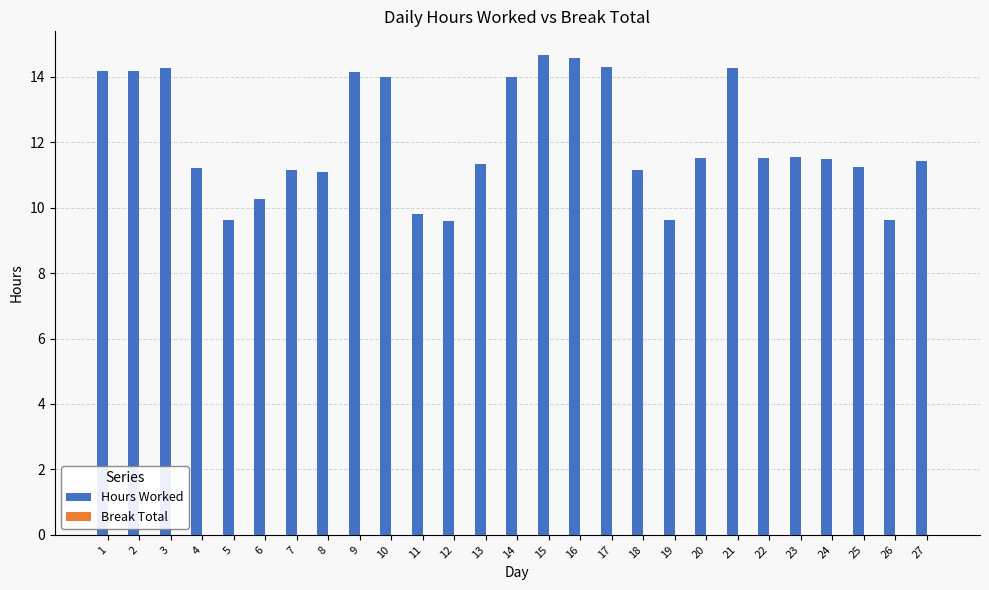

The chart shows a value of 11.3 at 13. True or false?

True